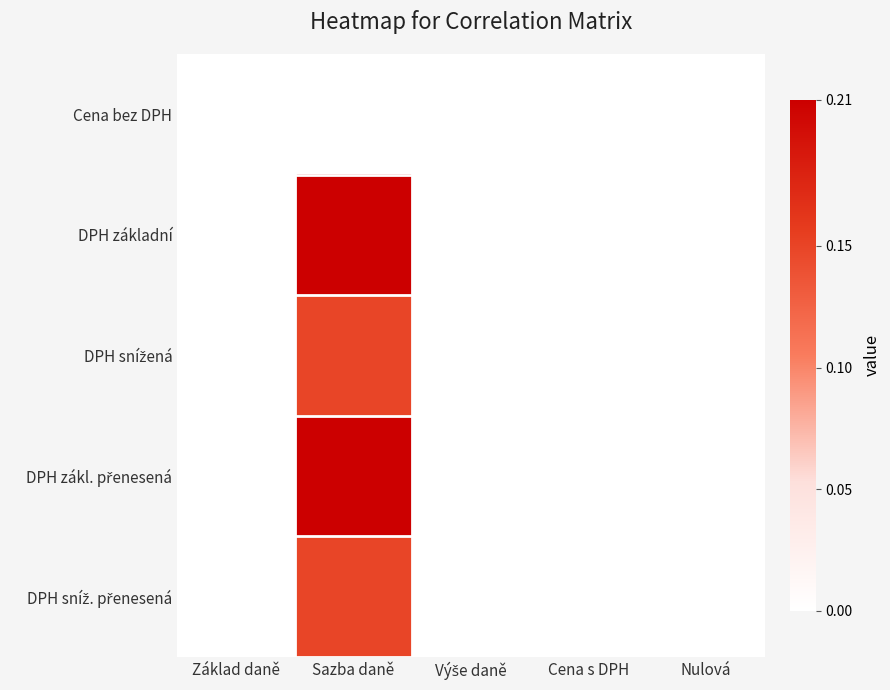

Count the number of categories in the chart.

5